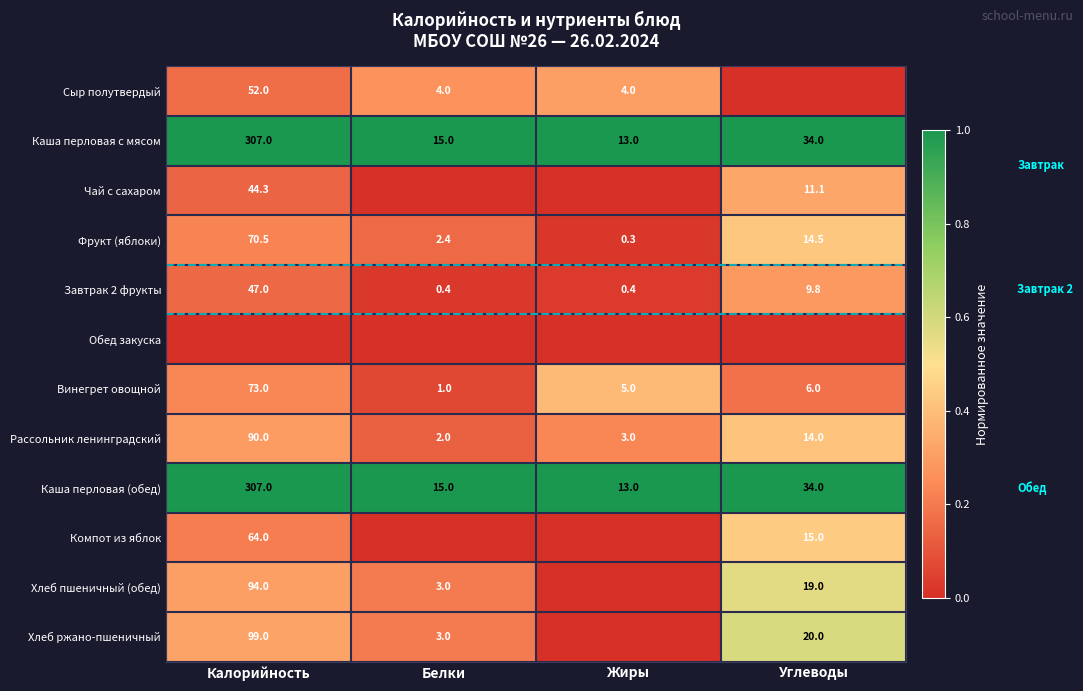

Is the value of Фрукт (яблоки) at Жиры greater than the value of Сыр полутвердый at Белки?

No